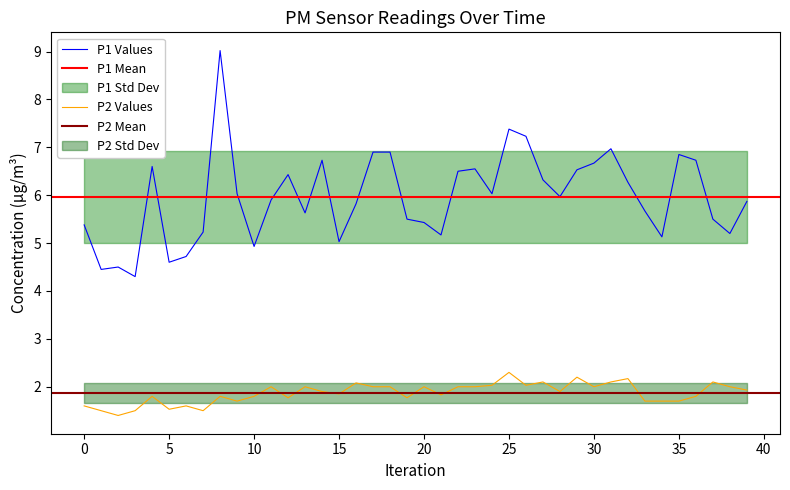

What is the label of the 22nd point from the left?

21